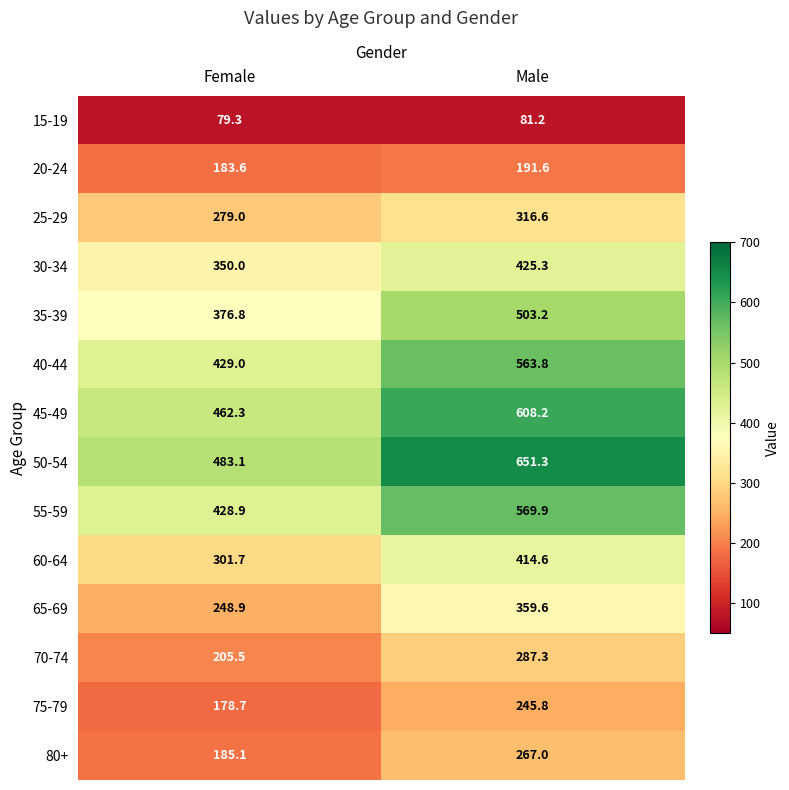

True or false: 65-69 has a value of 178.7 at Male.

False